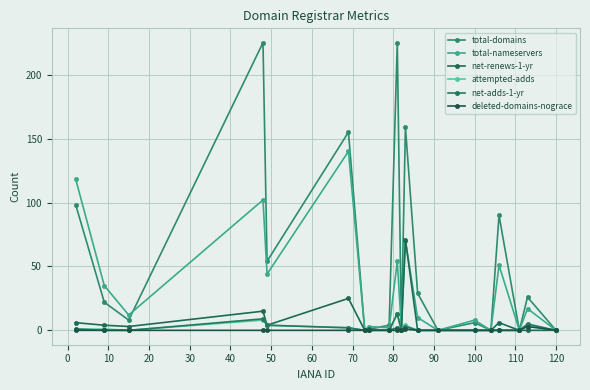

What are all the series names shown in the legend?

total-domains, total-nameservers, net-renews-1-yr, attempted-adds, net-adds-1-yr, deleted-domains-nograce